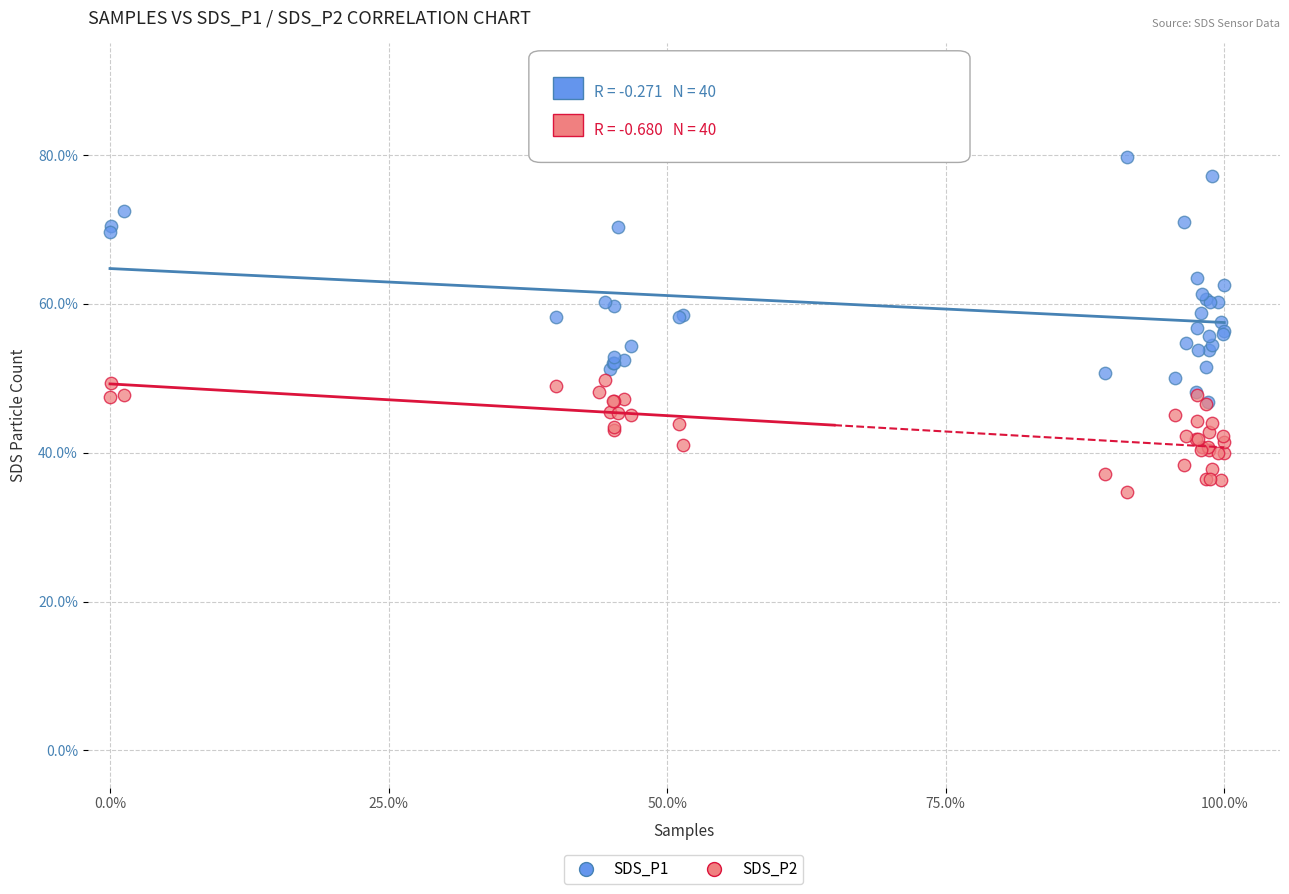

Which series has the widest spread of Y values?

SDS_P1